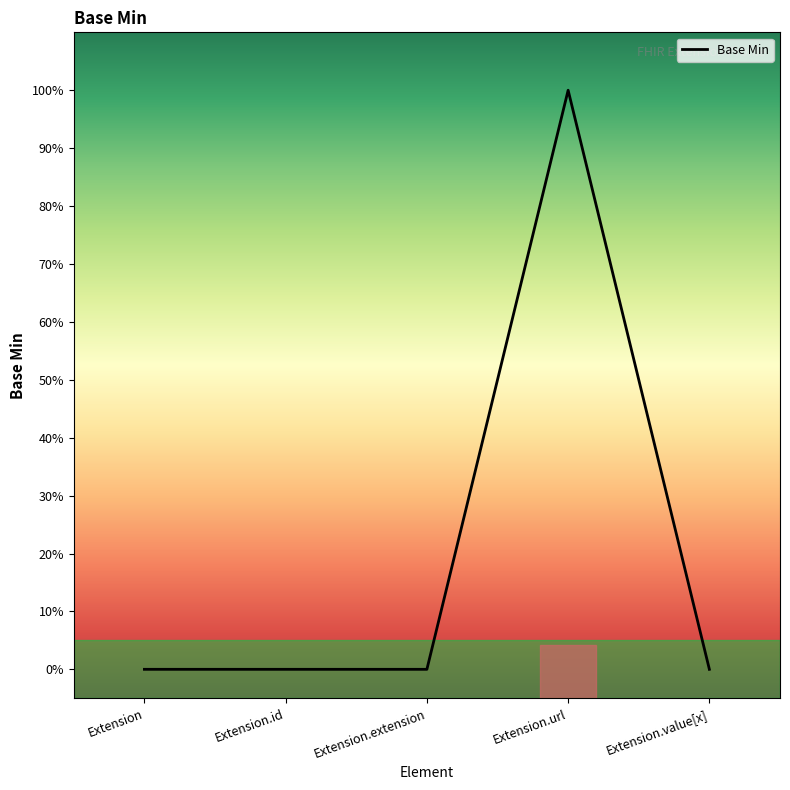

What position from the right is Extension?

5